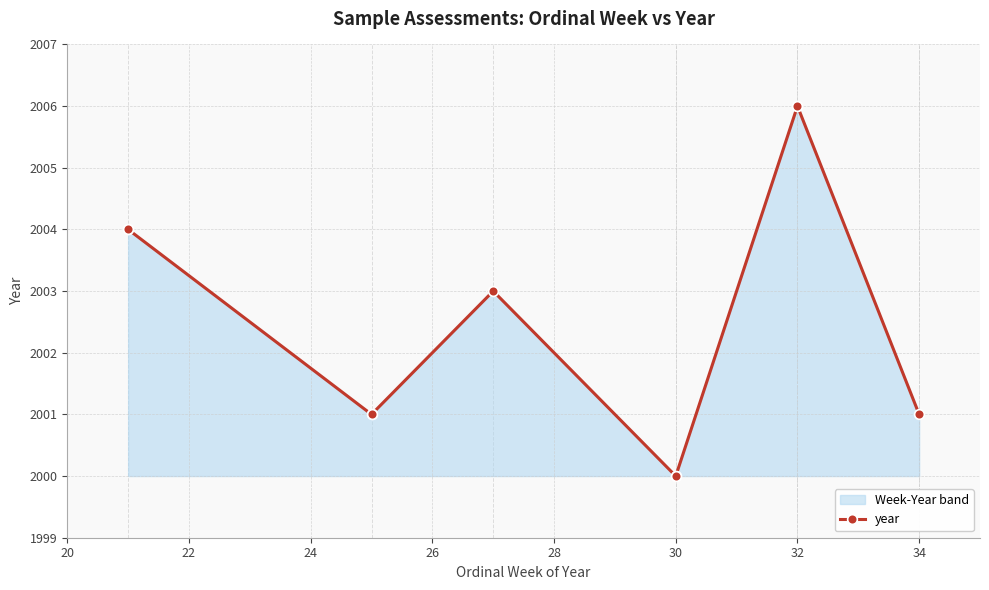

True or false: the data shows 2742 at 28.

False